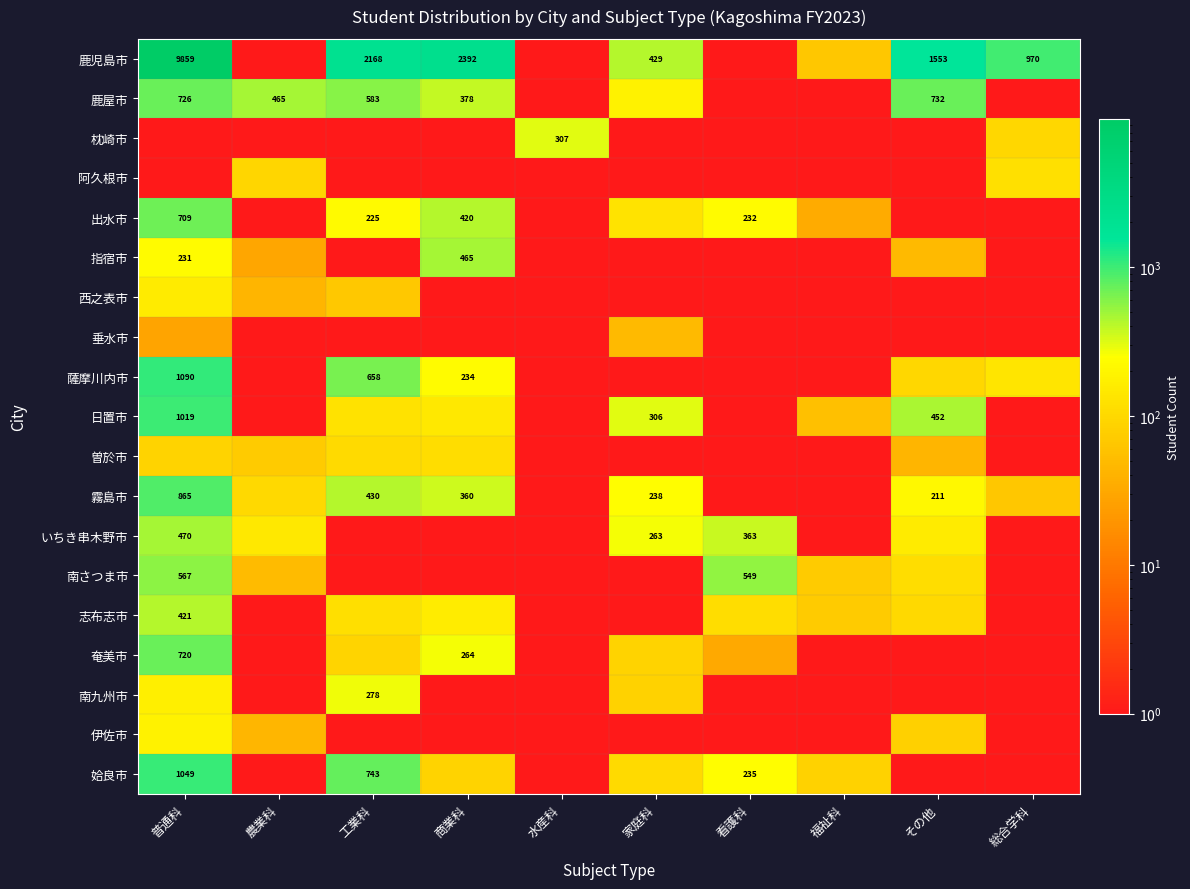

The value of 薩摩川内市 at 普通科 is 538. True or false?

False